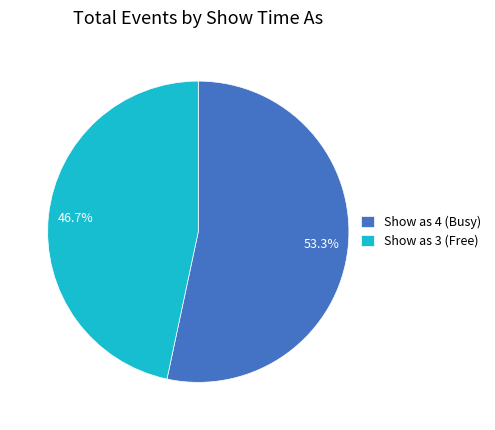

Which slice is the smallest?

Show as 3 (Free)